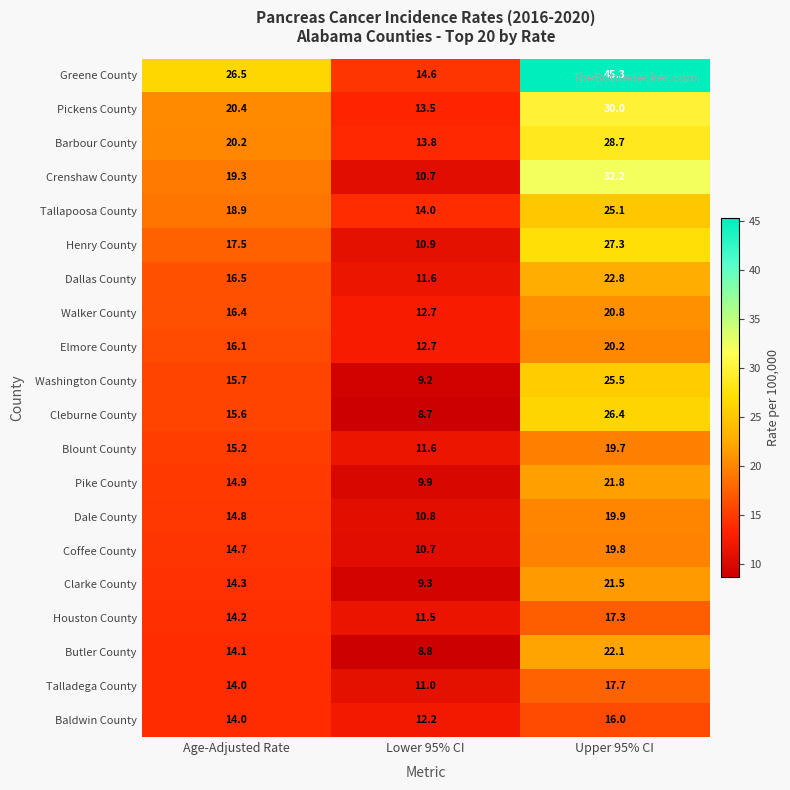

Which series changed the most between Age-Adjusted Rate and Upper 95% CI?

Greene County